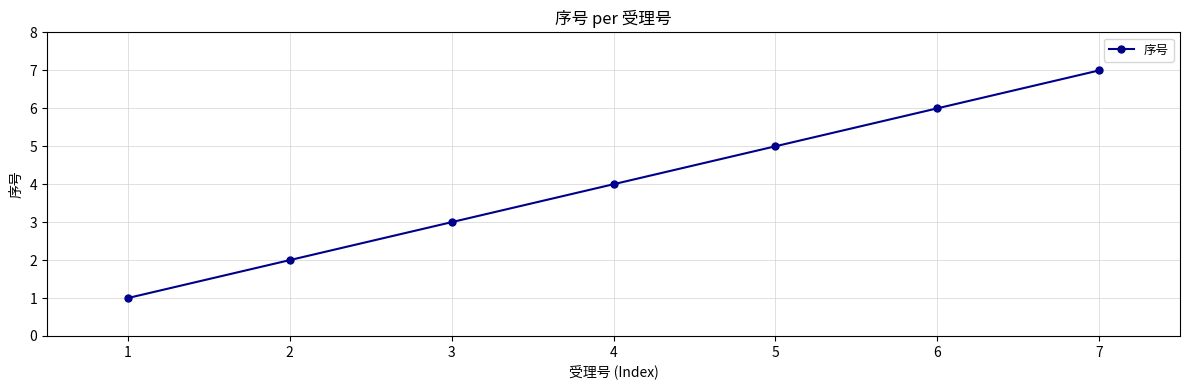

List the labels in order of value, largest first.

7, 6, 5, 4, 3, 2, 1